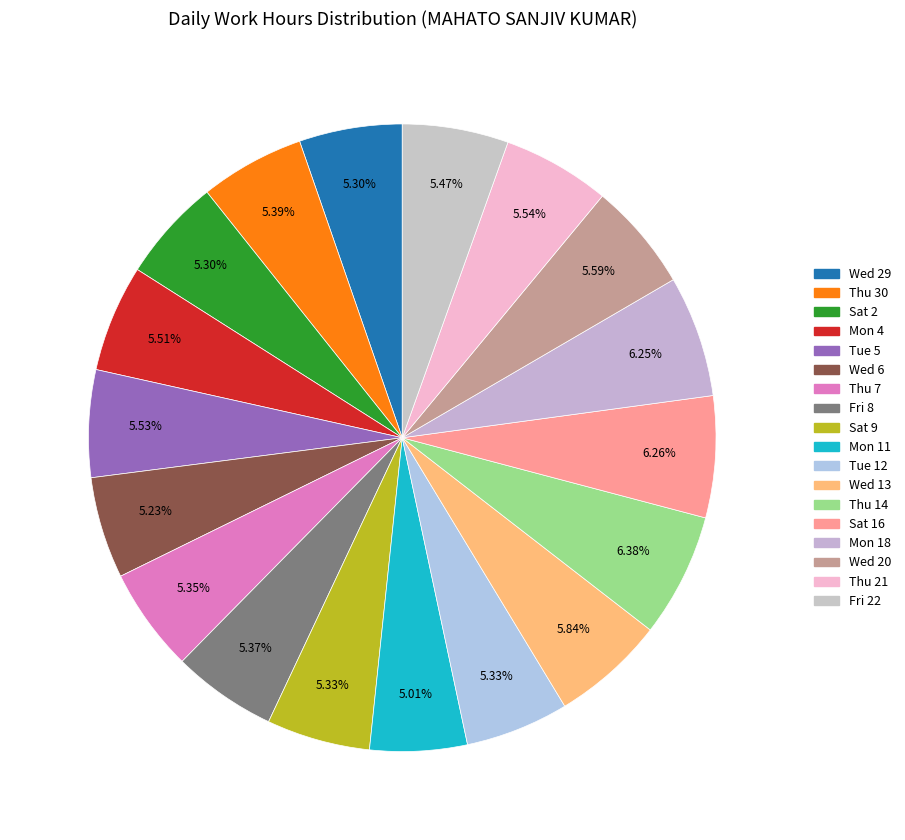

Is there a majority slice in this chart?

No